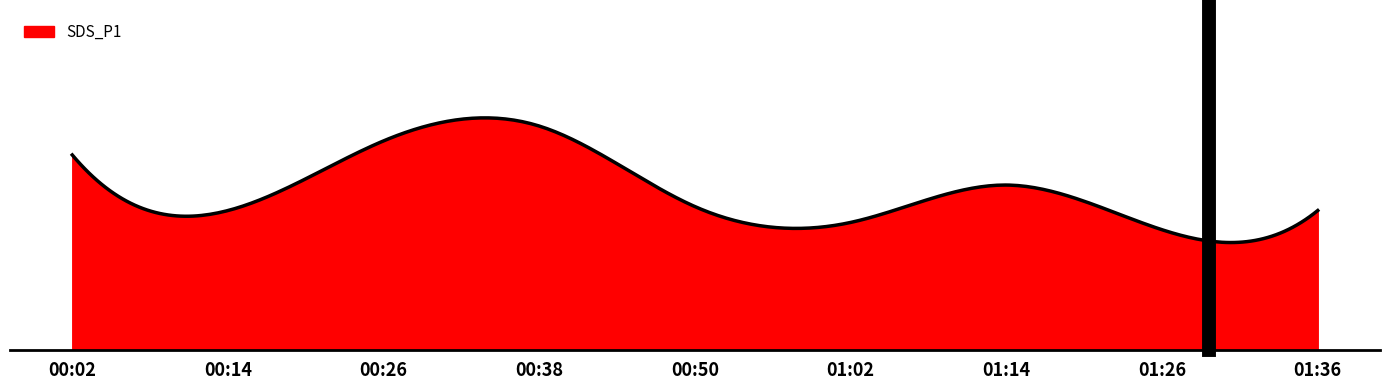

Does the chart display data point markers on the line(s)?

No